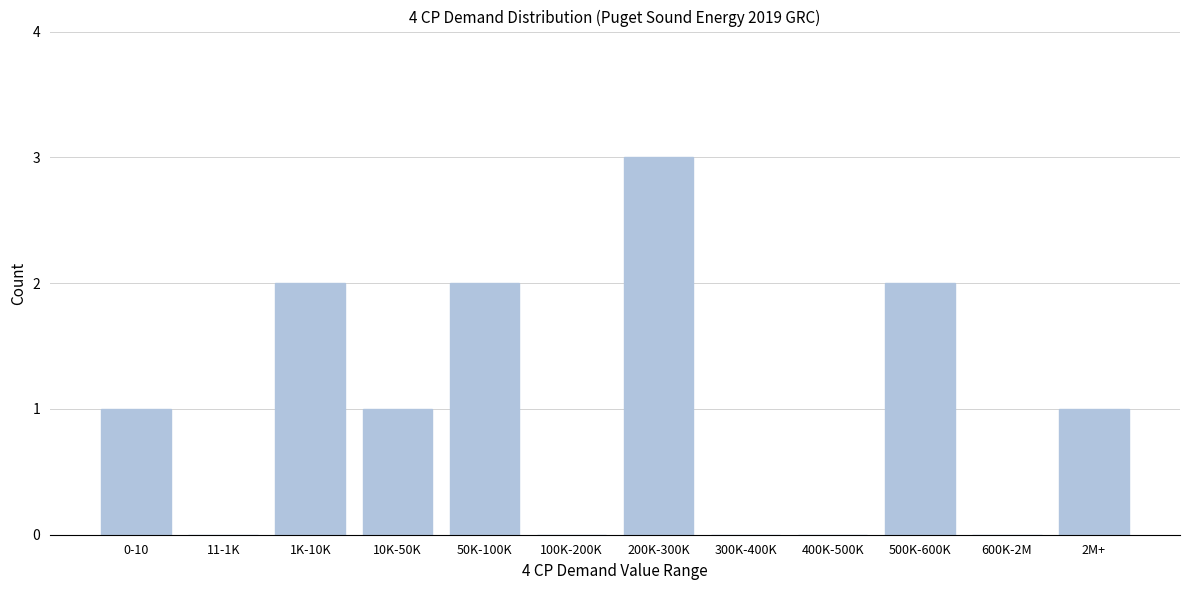

Between 200K-300K and 400K-500K, which is larger?

200K-300K